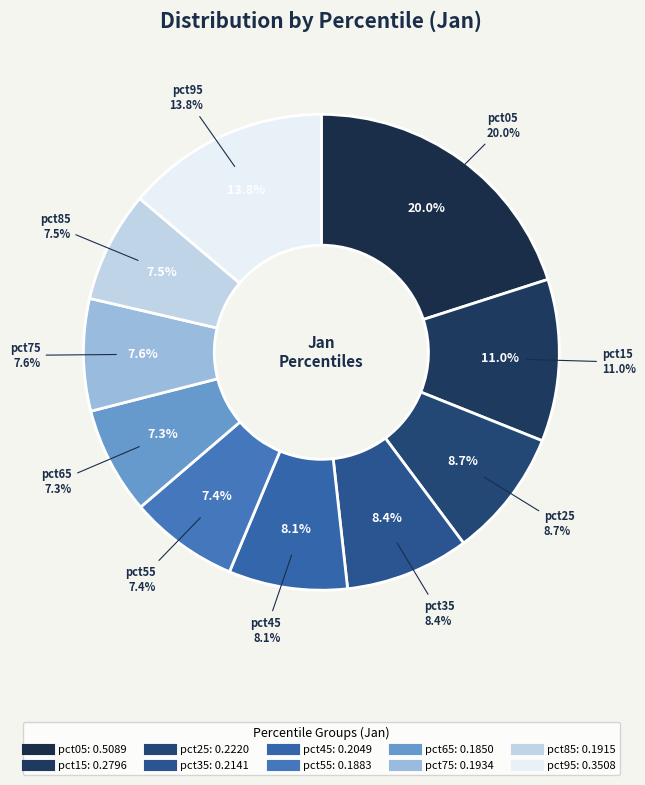

Between pct45 and pct55, which is larger?

pct45